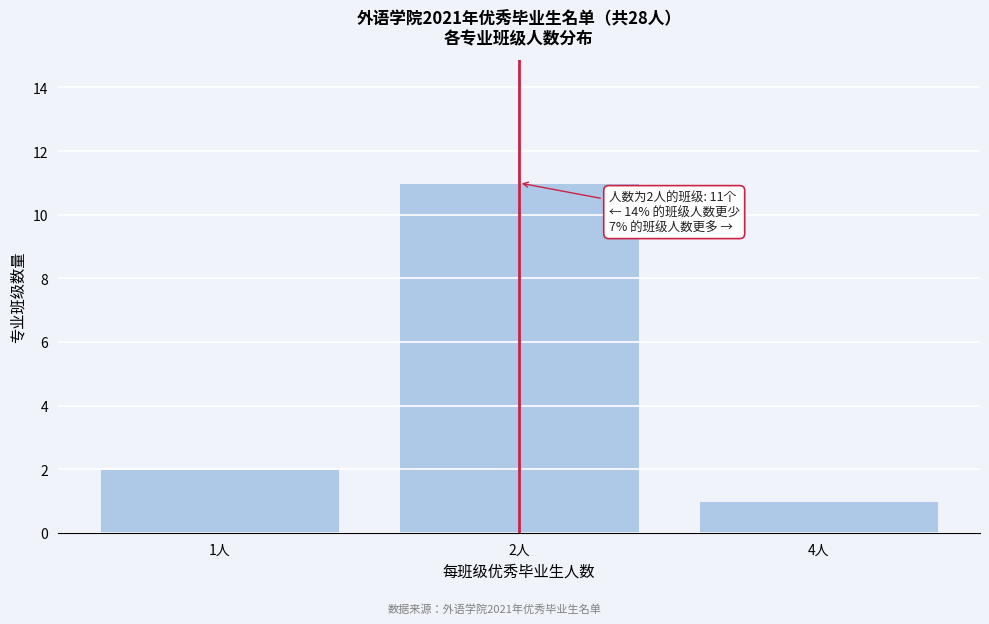

Reading right to left, transcribe all the data shown in this chart.

1	11	2